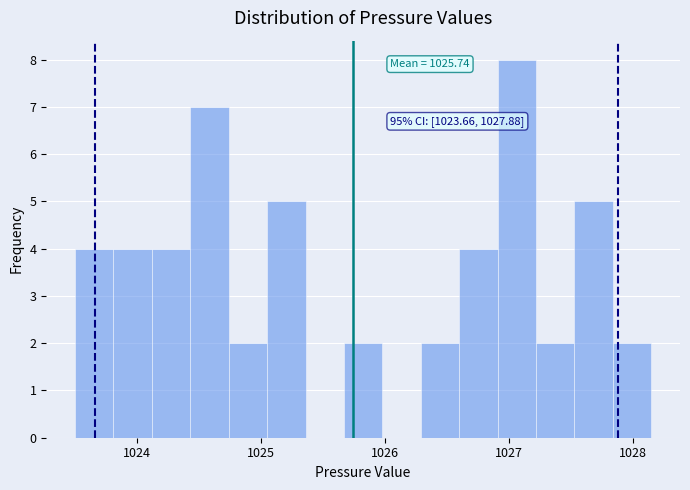

Around what value on the x-axis is the tallest bar? Give the approximate position of its centre, as read against the axis.

1027.1